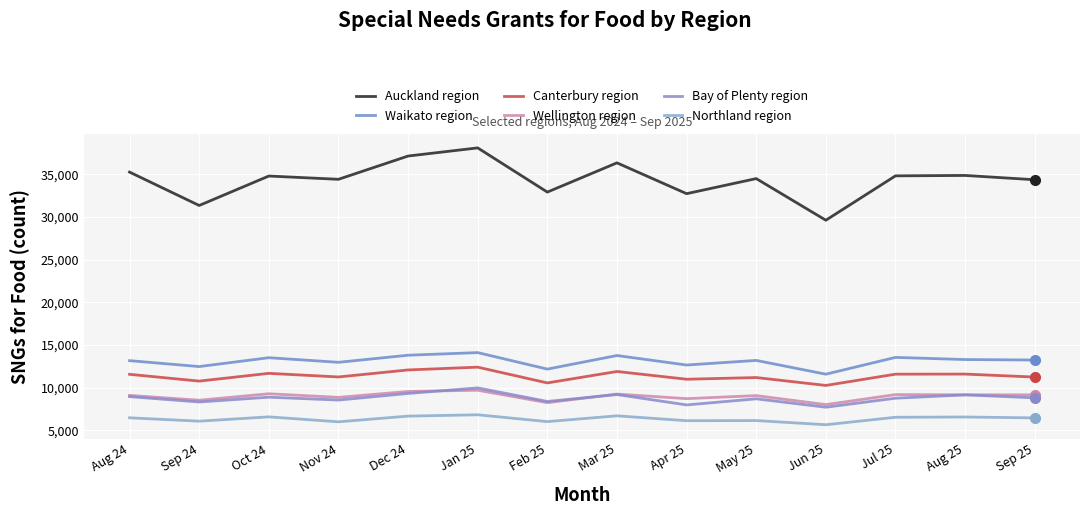

True or false: Auckland region has a value of 34812 at Jul 25.

True